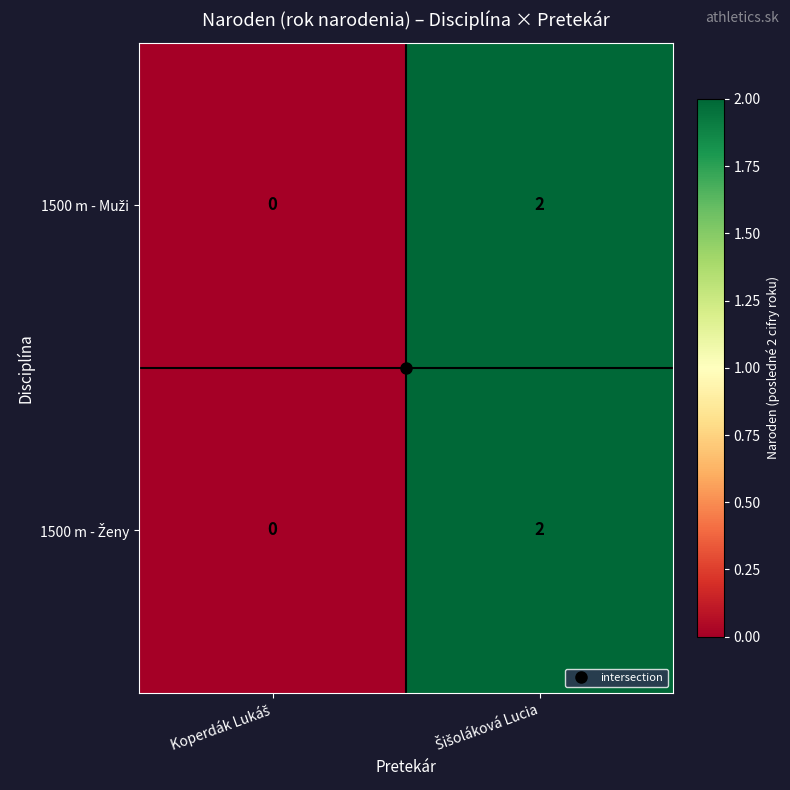

At which category is the sum across all series the highest?

Šišoláková Lucia